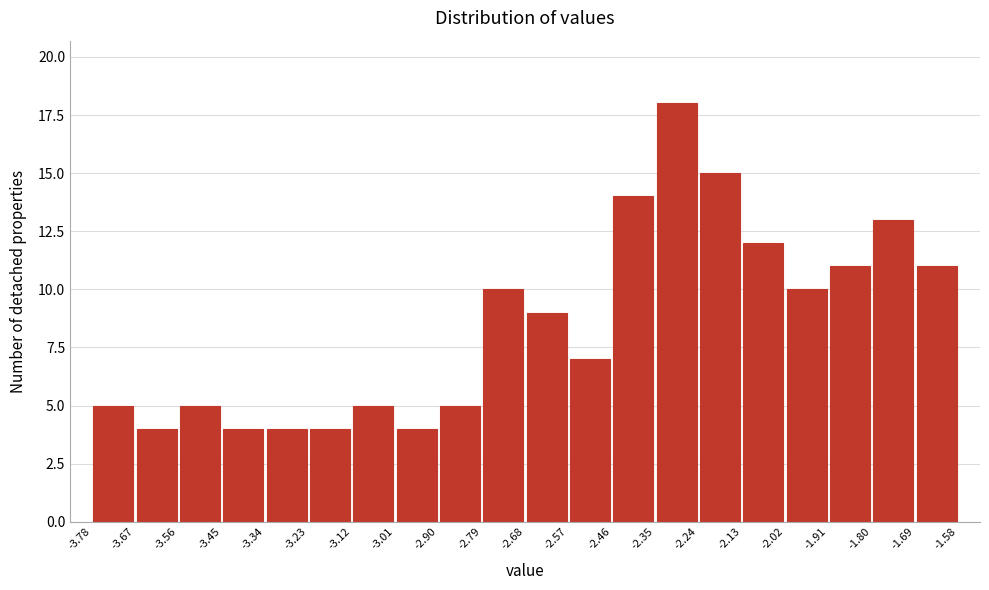

Reading left to right, transcribe this chart: for each bar, give the range it covers on the x-axis and its height. The values are not printed on the chart, so give them approximately, as read against the axis.

-3.78 to -3.67: 5
-3.67 to -3.56: 4
-3.56 to -3.45: 5
-3.45 to -3.34: 4
-3.34 to -3.23: 4
-3.23 to -3.12: 4
-3.12 to -3.01: 5
-3.01 to -2.90: 4
-2.90 to -2.79: 5
-2.79 to -2.68: 10
-2.68 to -2.57: 9
-2.57 to -2.46: 7
-2.46 to -2.35: 14
-2.35 to -2.24: 18
-2.24 to -2.13: 15
-2.13 to -2.02: 12
-2.02 to -1.91: 10
-1.91 to -1.80: 11
-1.80 to -1.69: 13
-1.69 to -1.58: 11